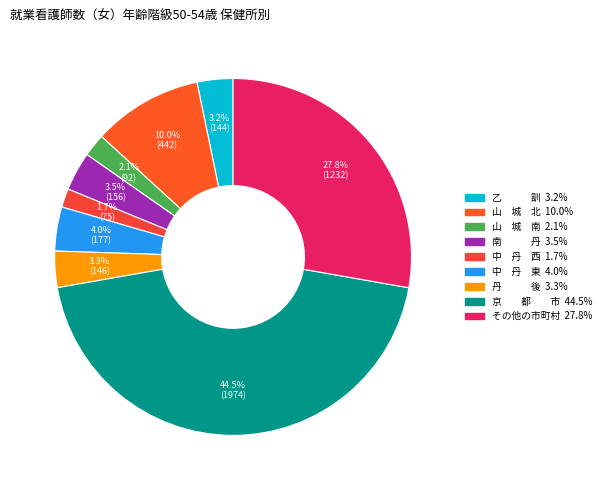

To the nearest percent, what is the average slice percentage?

11%